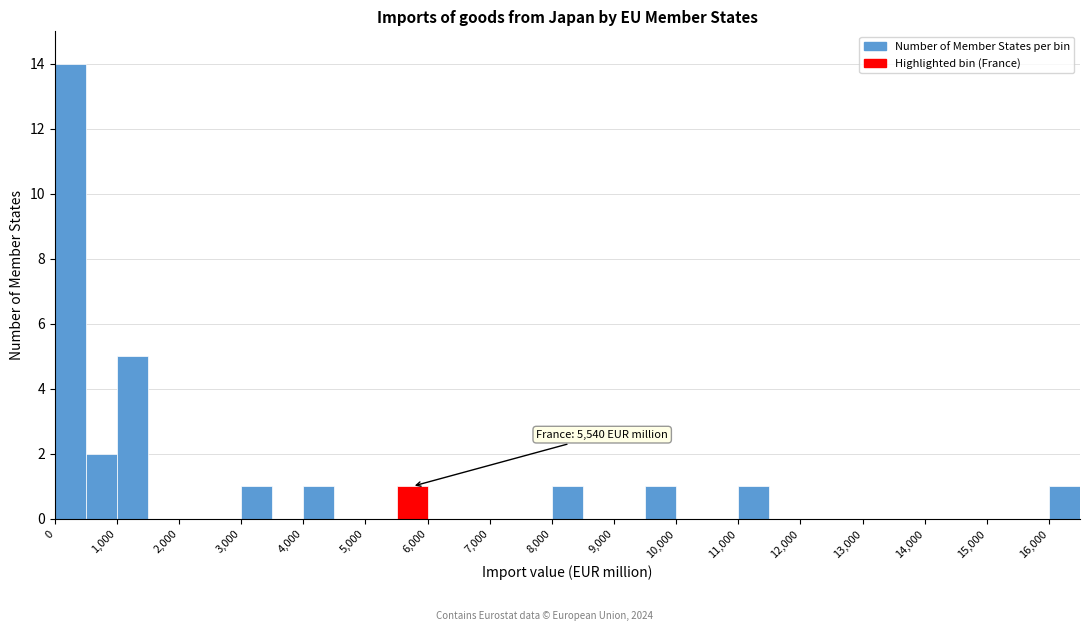

Over which range of the x-axis is the bar tallest?

0 to 500